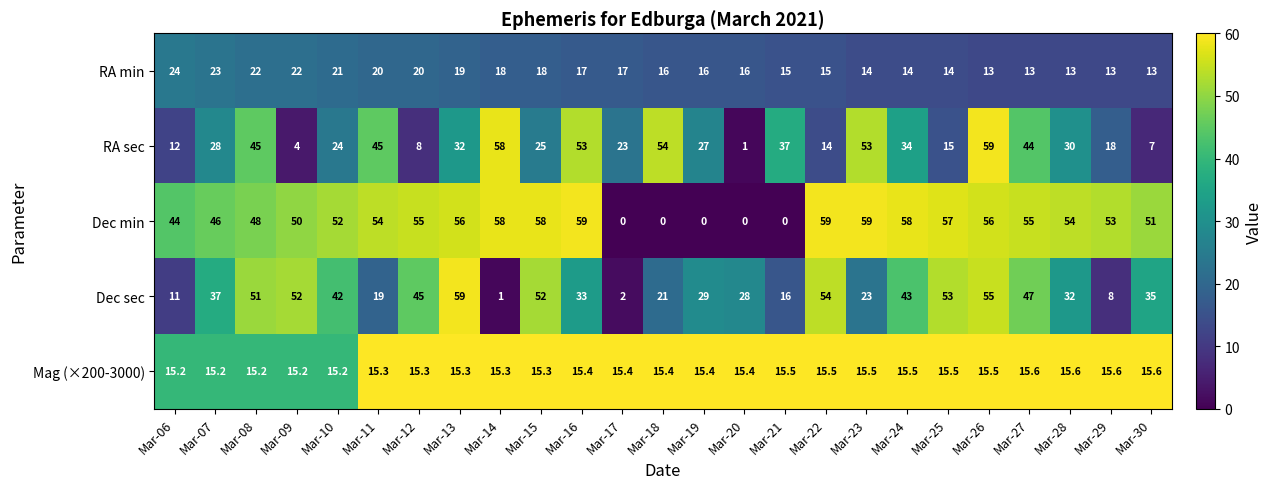

What is the total value across all series at Mar-19?

87.4